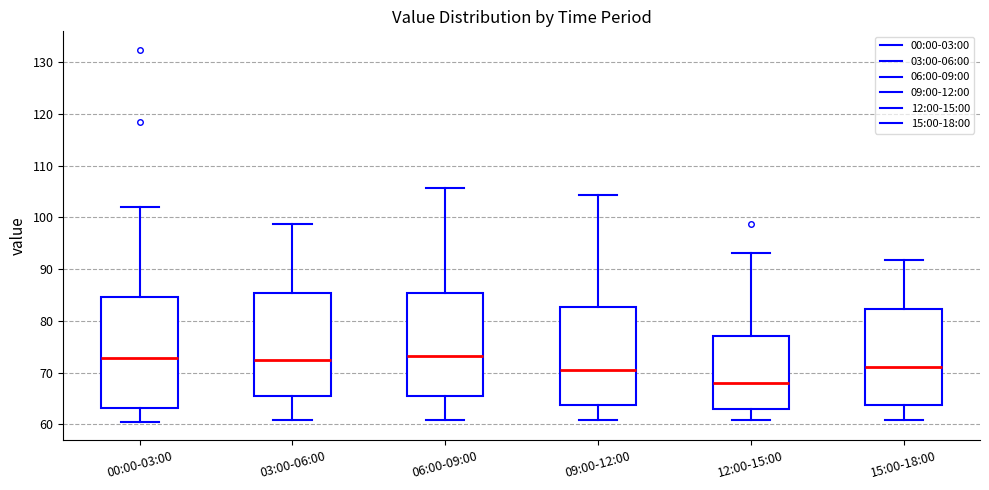

Reading left to right, transcribe this box plot: for each box, give where its median line is, the range the box spans, and where its two whiskers end, as read against the y-axis. The values are not printed on the chart, so give them approximately, as read against the axis.

00:00-03:00: median 73, box 63 to 85, whiskers 61 to 102
03:00-06:00: median 72, box 65 to 85, whiskers 61 to 99
06:00-09:00: median 73, box 66 to 85, whiskers 61 to 106
09:00-12:00: median 70, box 64 to 83, whiskers 61 to 104
12:00-15:00: median 68, box 63 to 77, whiskers 61 to 93
15:00-18:00: median 71, box 64 to 82, whiskers 61 to 92